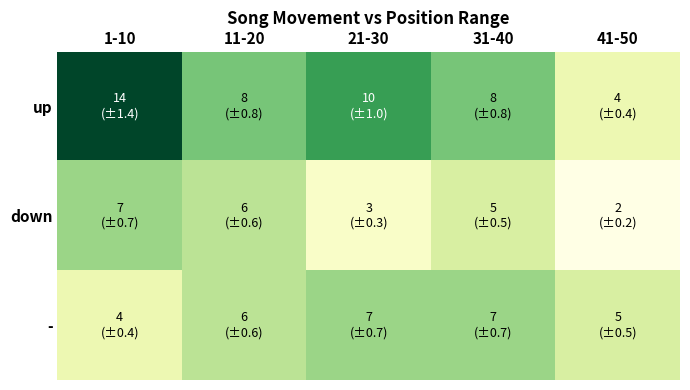

Which series changed the most between 31-40 and 41-50?

up